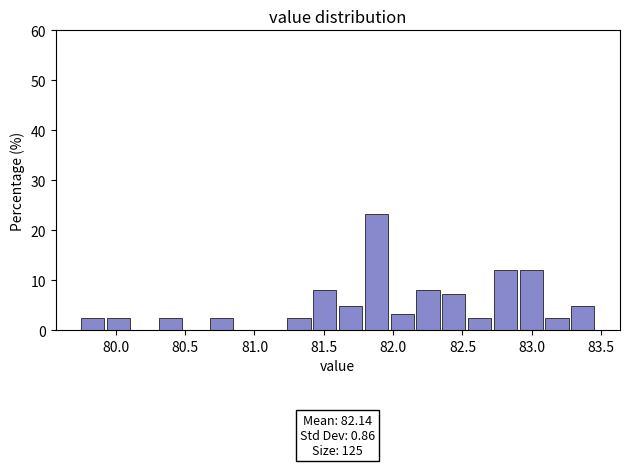

Read against the x-axis, roughly where is the centre of the tallest bar?

81.90